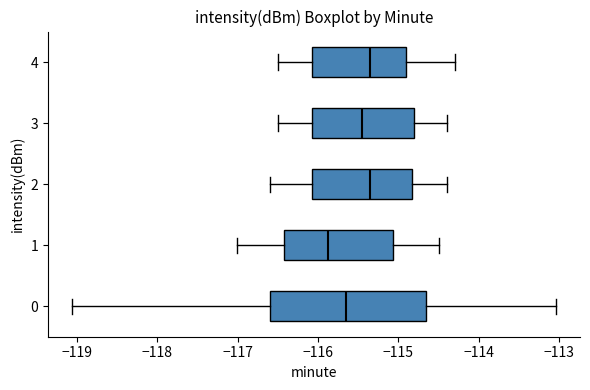

Which box is the widest, from its left edge to its right edge?

0